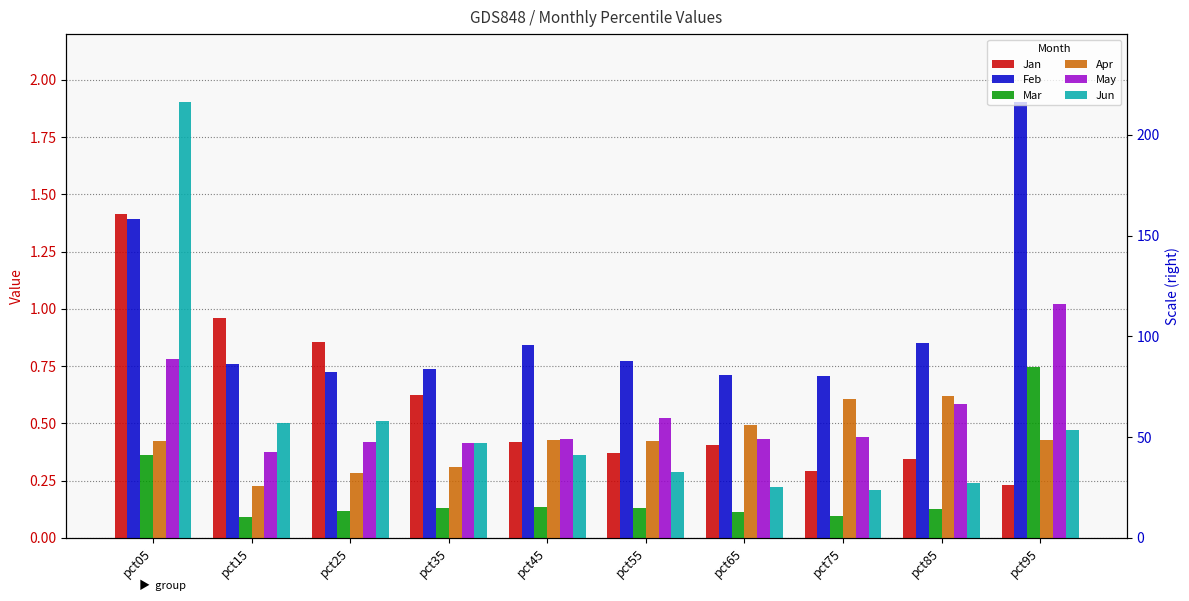

What is the value of the Jun bar at the 4th from the left?

0.4